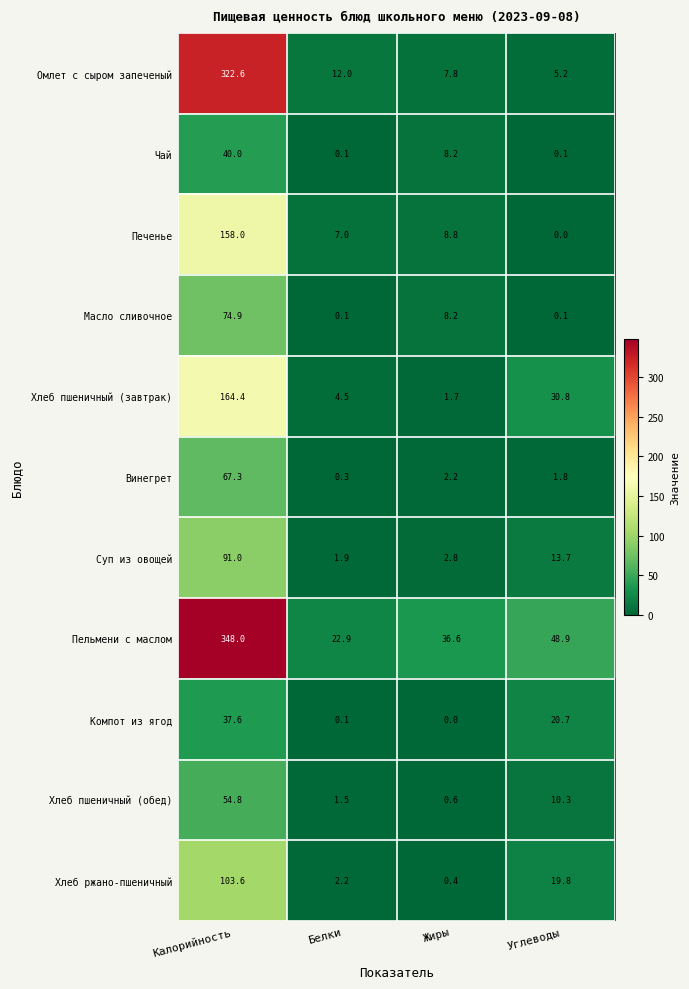

What is the total value across all series at Белки?

52.6